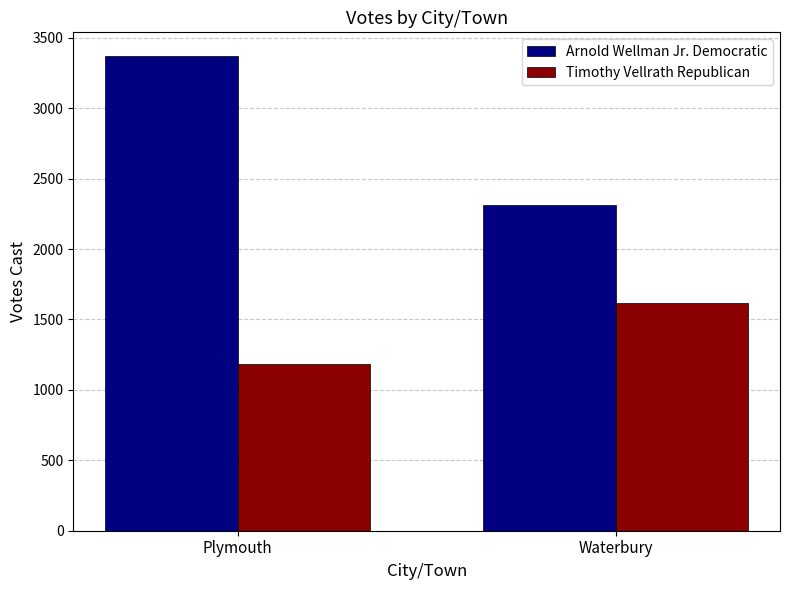

Where is Timothy Vellrath Republican nearest to the value 1399?

Plymouth